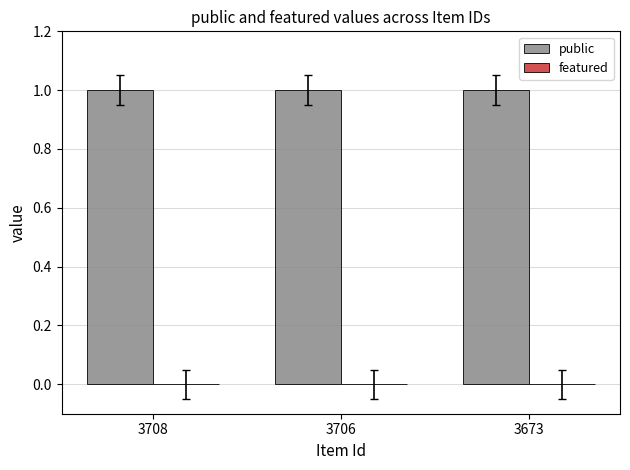

Rank the categories by featured value from lowest to highest.

3708, 3706, 3673